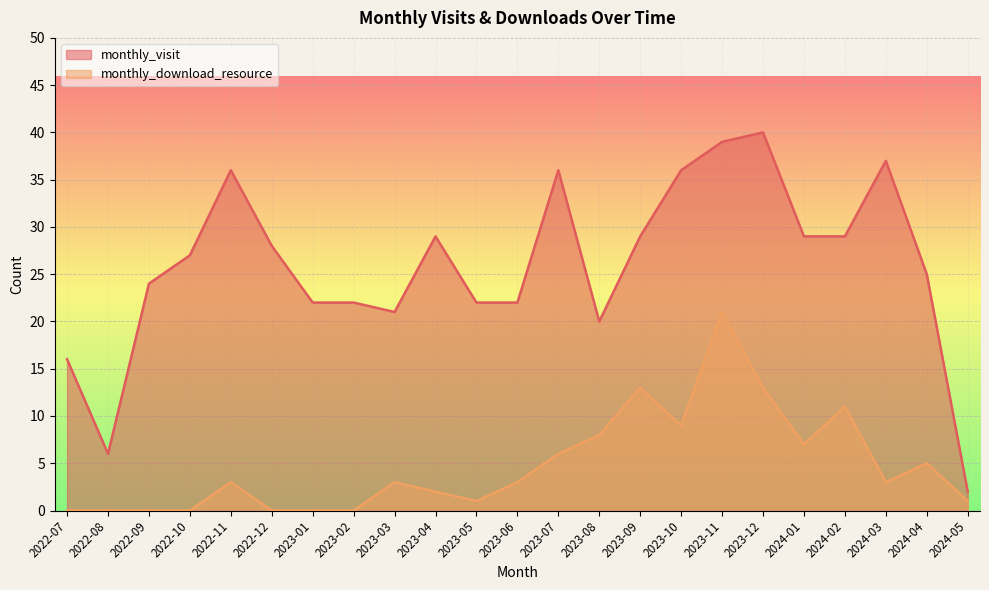

How many lines are shown in the chart?

2